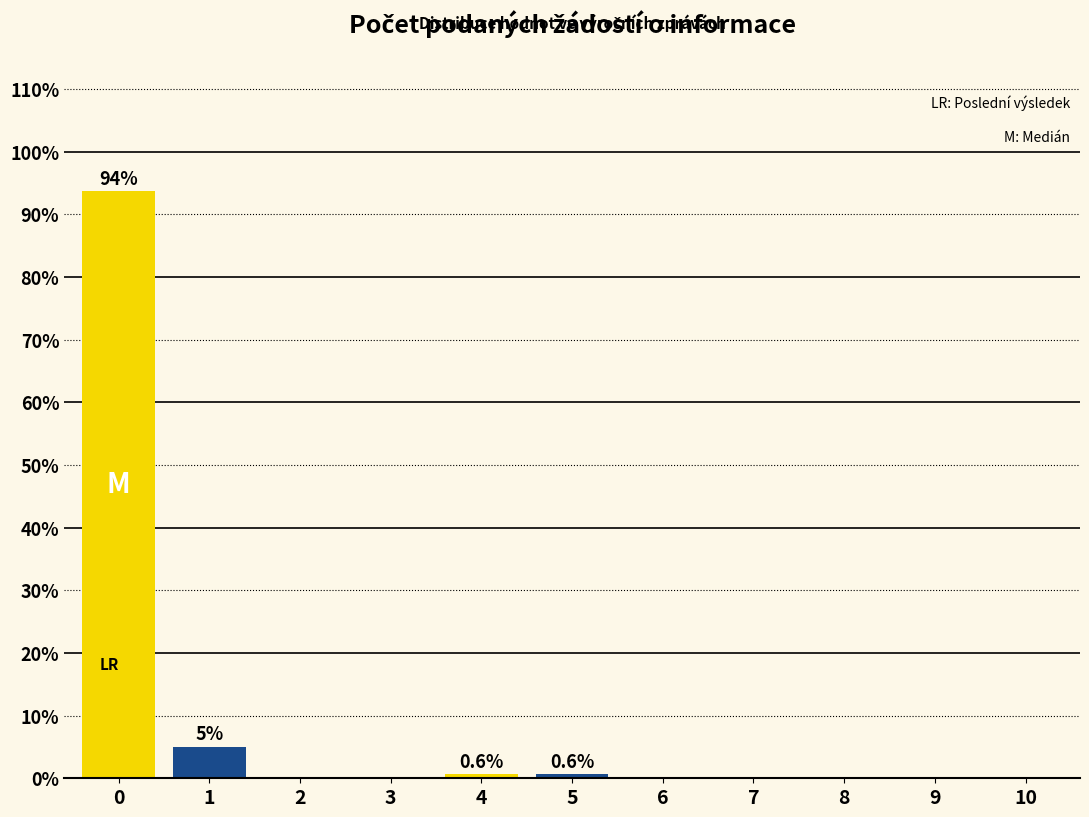

Is it true that the value at 8 is 44.6?

False